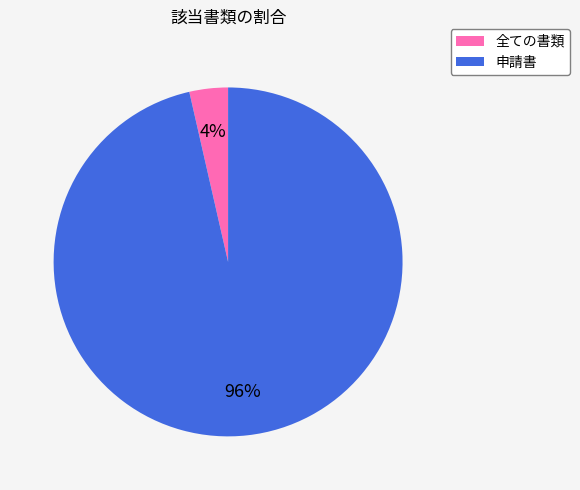

What is the smallest slice in the pie chart?

全ての書類